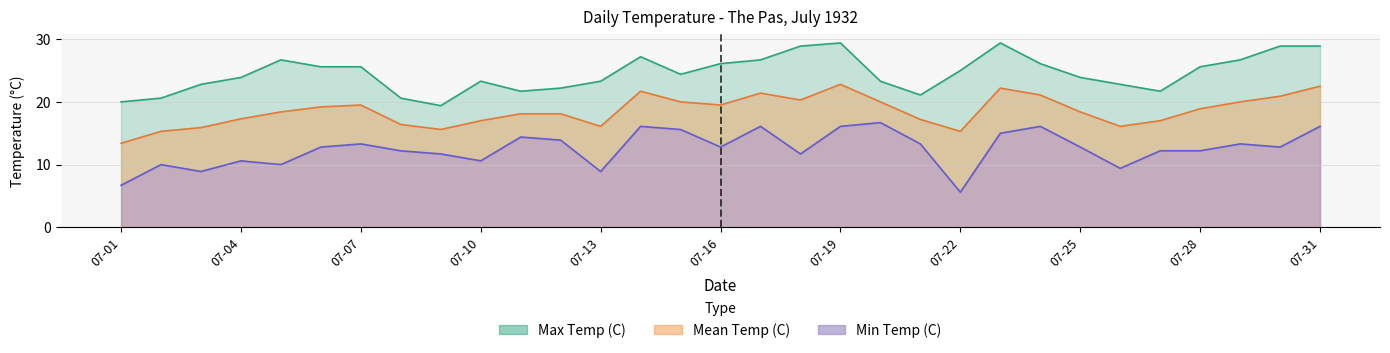

How many series are shown in this chart?

3